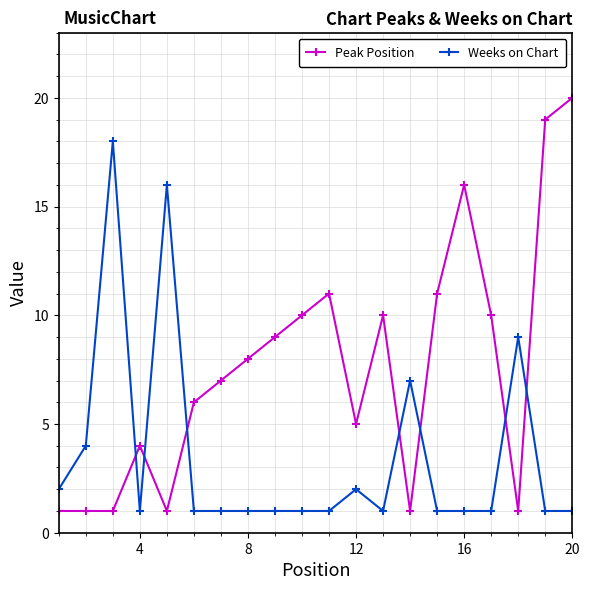

How many lines are shown in the chart?

2